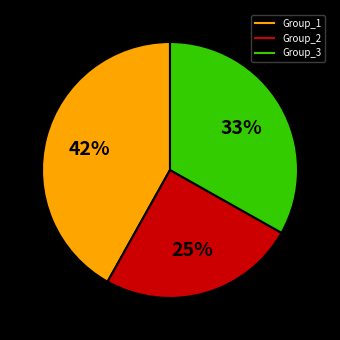

To the nearest percent, what is the average slice percentage?

33%